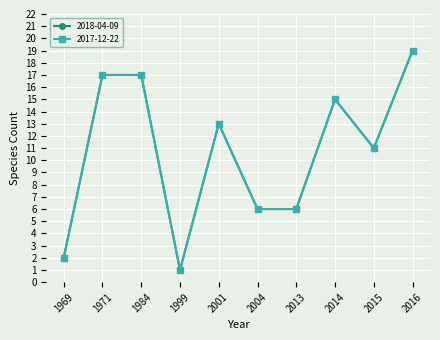

True or false: 2017-12-22 and 2018-04-09 intersect in this chart.

False